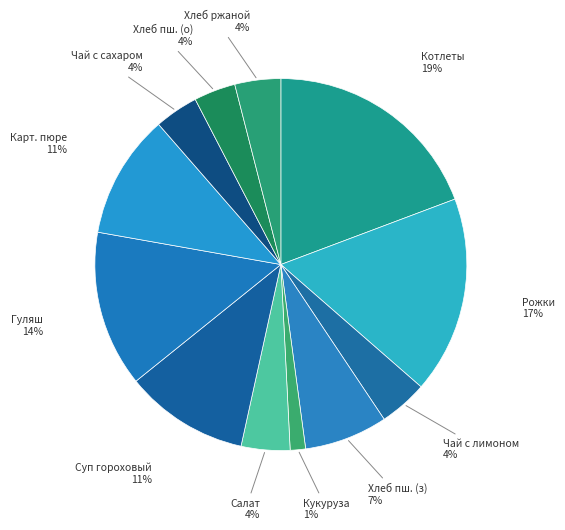

Combined, do Хлеб пш. (о) and Рожки account for over 50%?

No